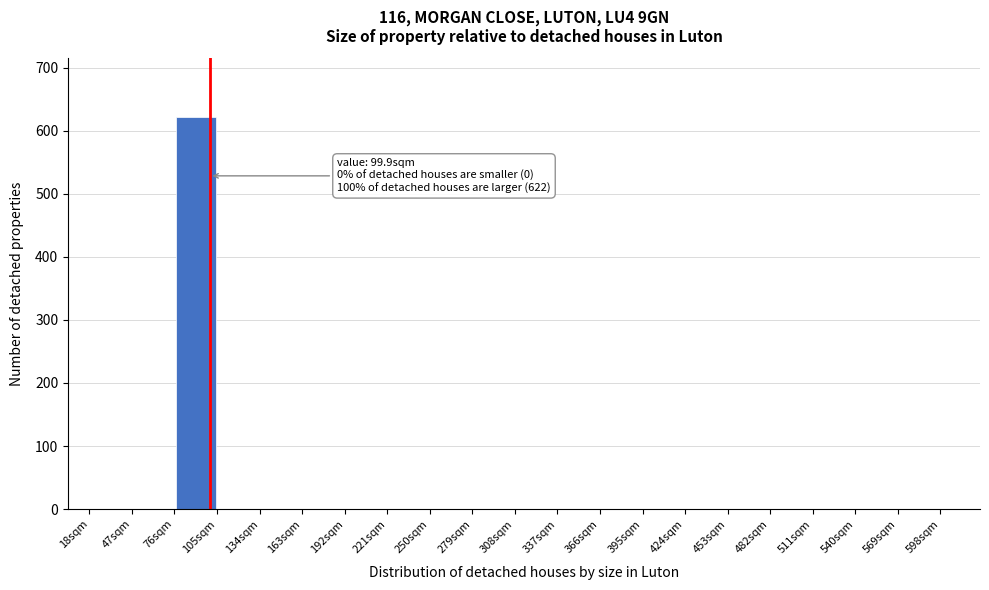

Over which range of the x-axis is the bar tallest?

76 to 105